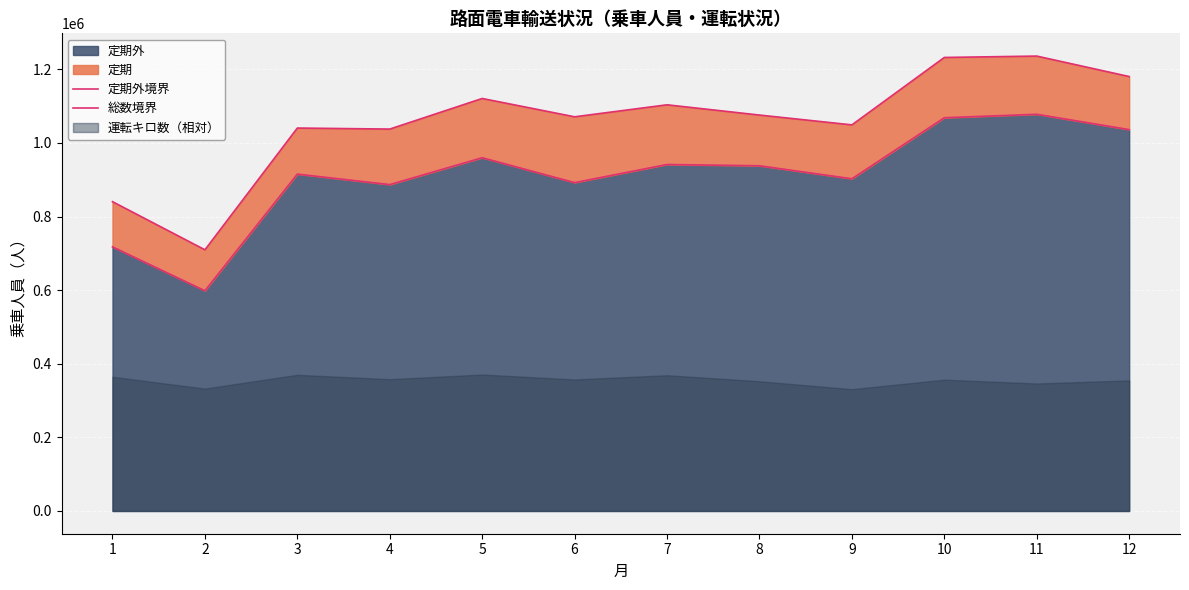

Does the chart display data point markers on the line(s)?

No